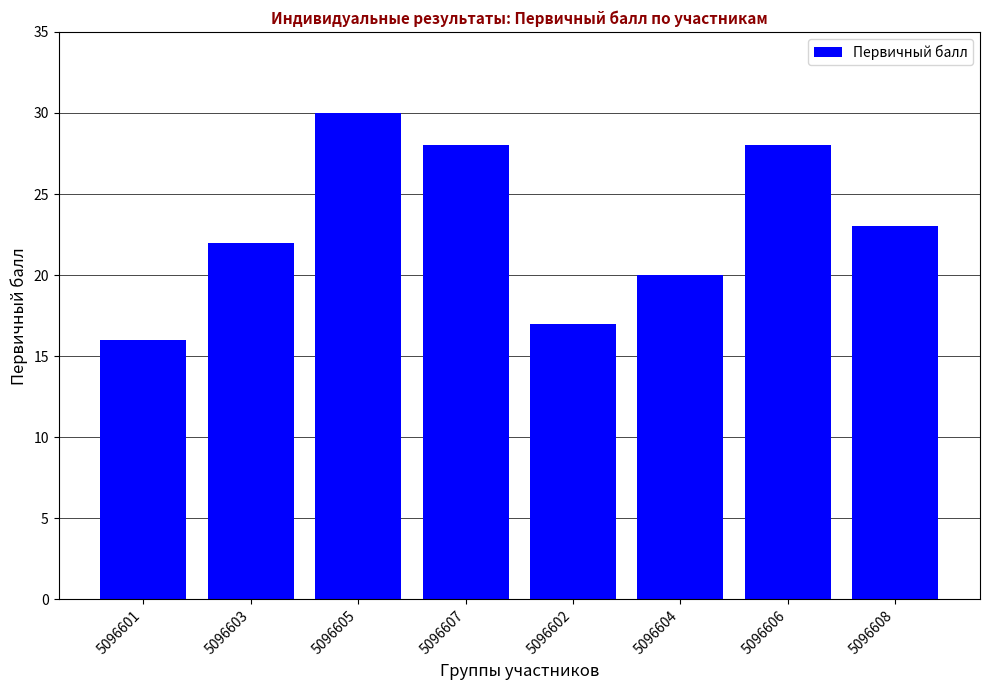

At which label does the data first exceed 23?

5096605